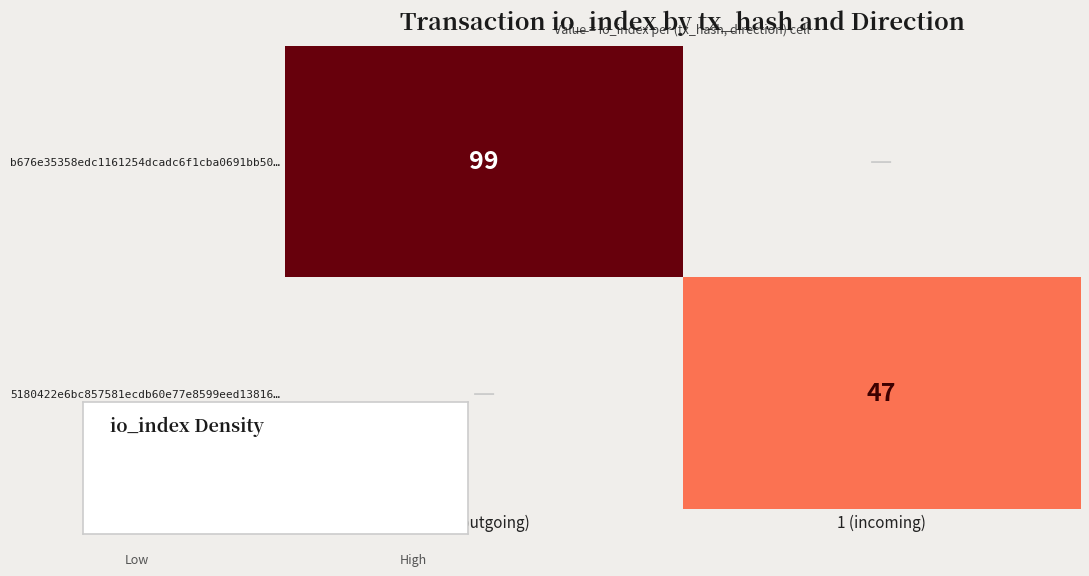

What is the highest value of the 5180422e6bc857581ecdb60e77e8599eed13816… series?

47